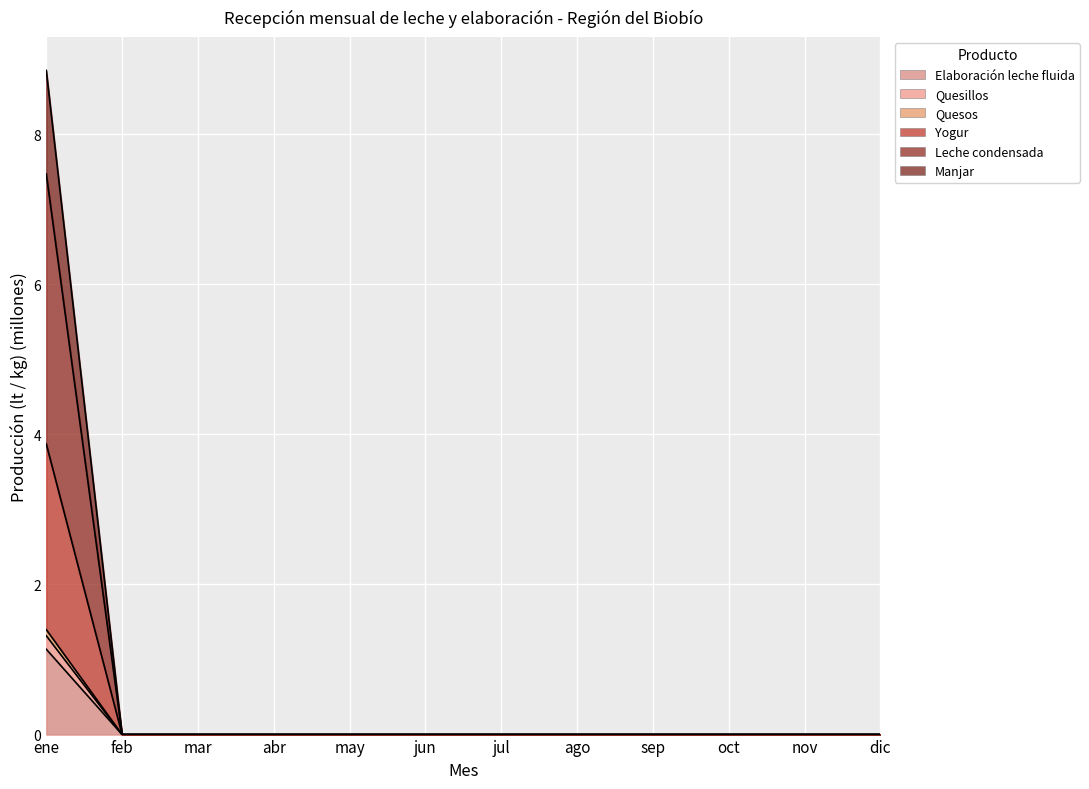

What is the label of the 2nd point from the right?

nov